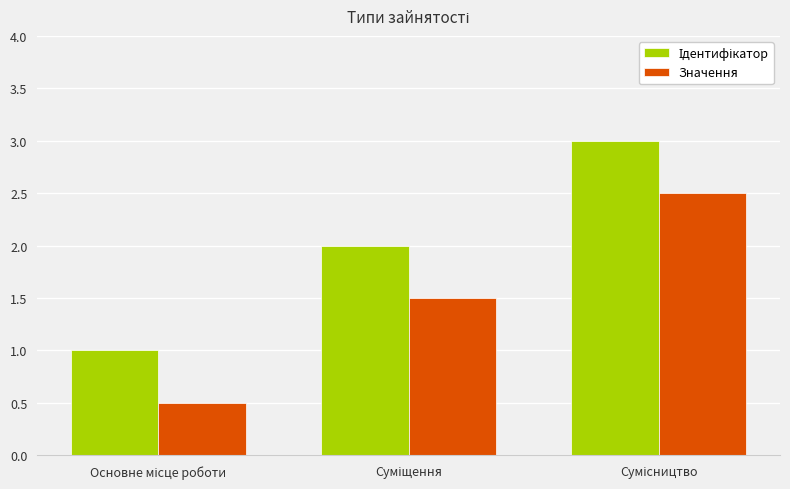

What is the maximum value shown in the chart?

3.0